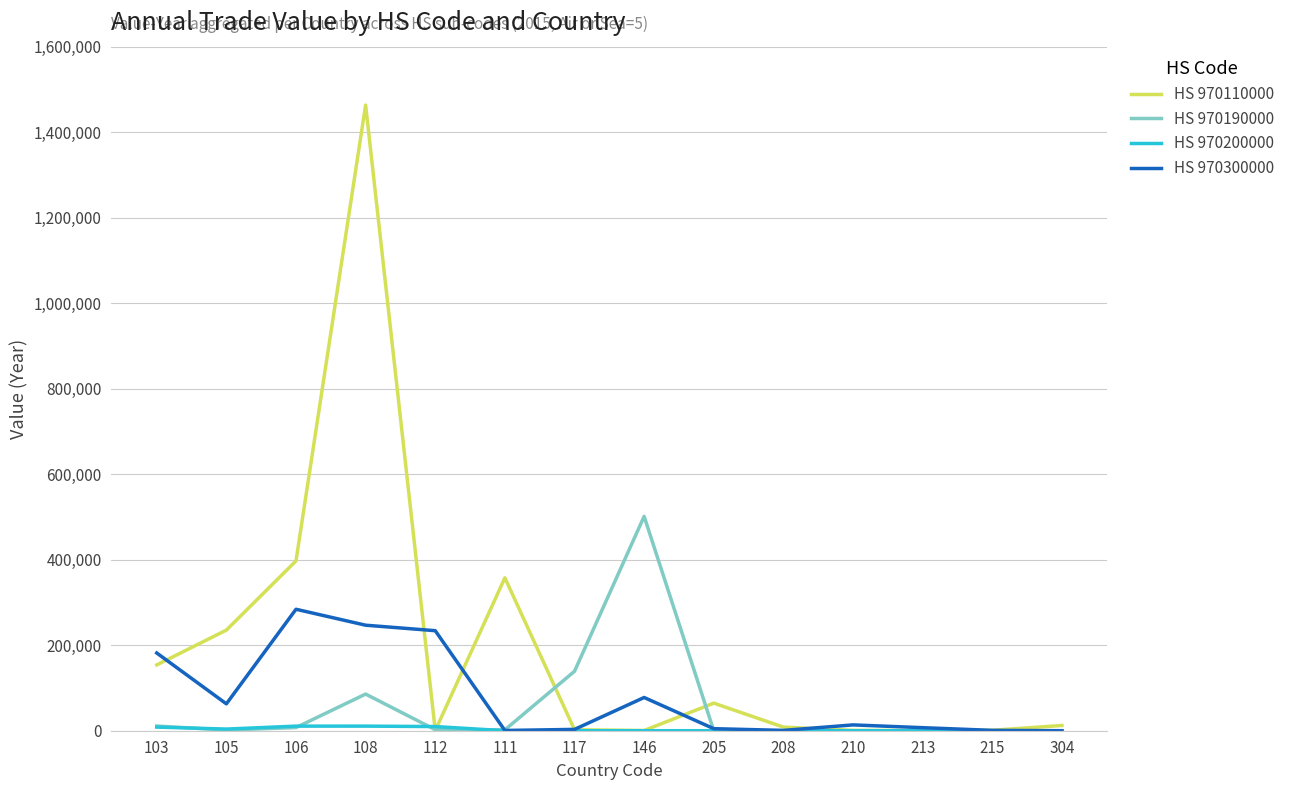

Where does the HS 970300000 series first go above 13614?

103